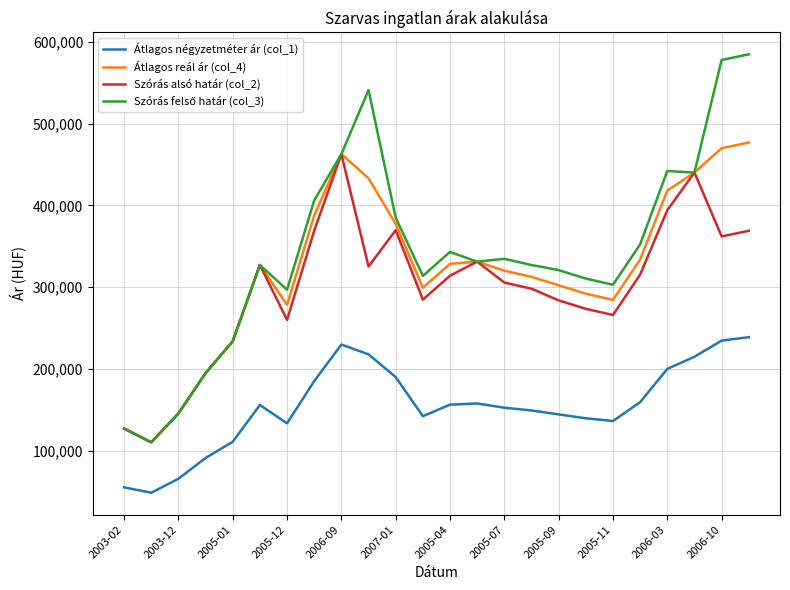

In Átlagos reál ár (col_4), how many points are higher than both neighbors (excluding endpoints)?

3